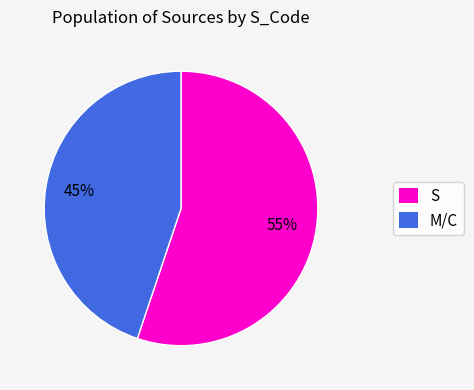

To the nearest percent, what is the average slice percentage?

50%